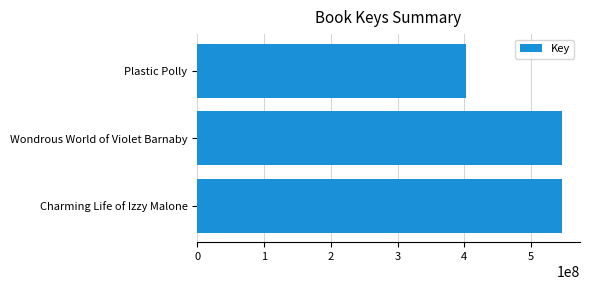

Between Charming Life of Izzy Malone and Plastic Polly, which is larger?

Charming Life of Izzy Malone